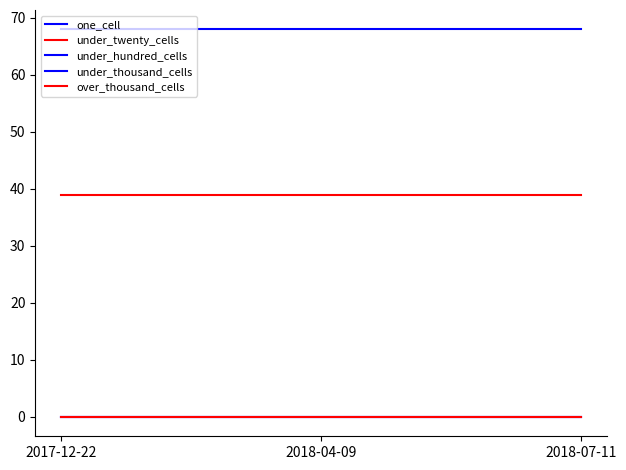

Does the chart have visible grid lines?

No